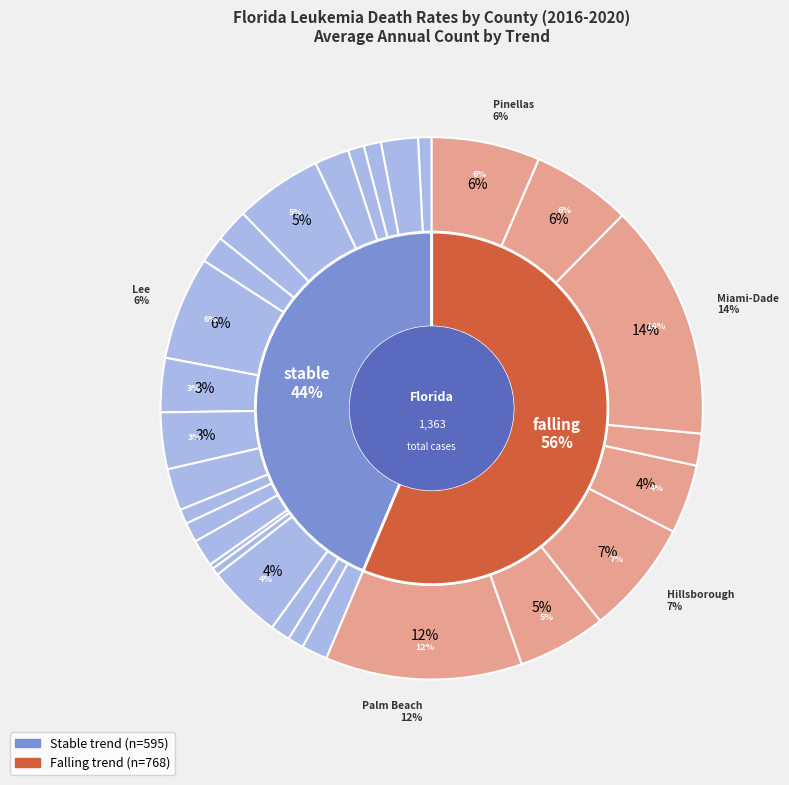

To the nearest percent, what is the average slice percentage?

3%